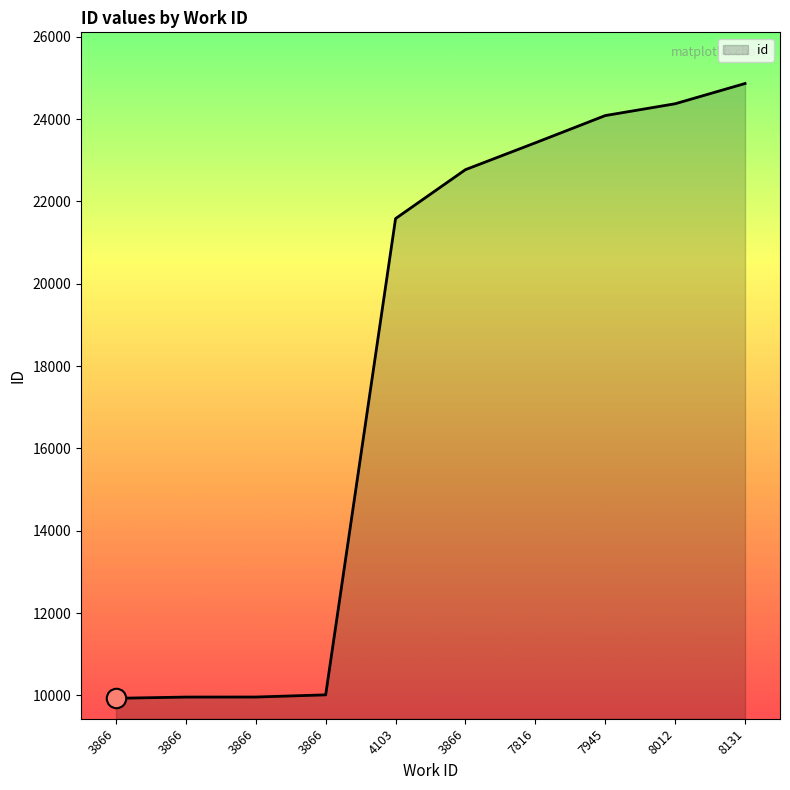

List the labels in order of value, largest first.

8131, 8012, 7945, 7816, 3866, 4103, 3866, 3866, 3866, 3866